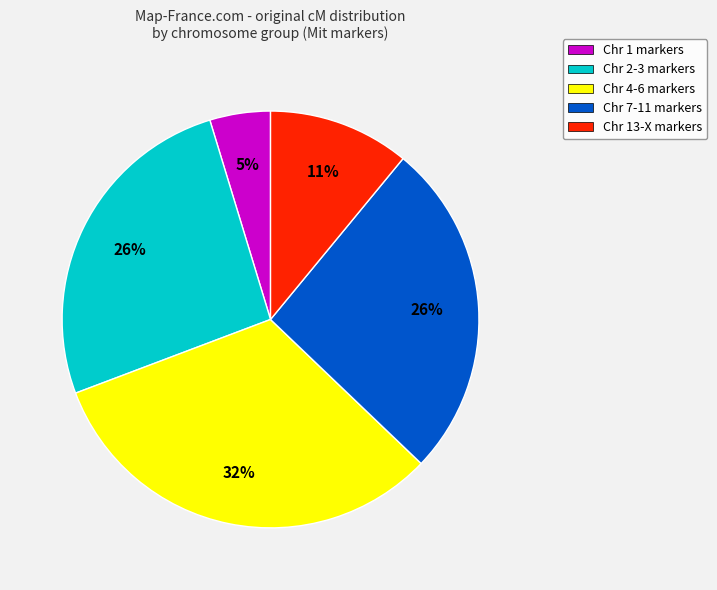

Between Chr 4-6 markers and Chr 2-3 markers, which is larger?

Chr 4-6 markers